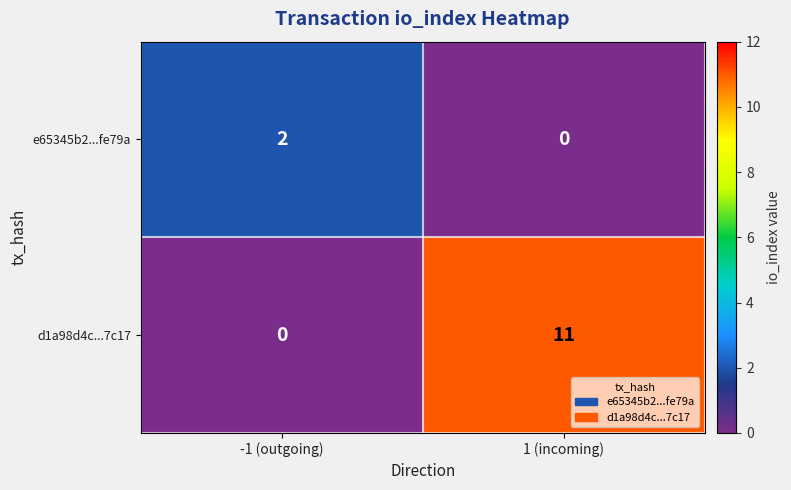

List the labels in order of e65345b2...fe79a value, smallest first.

1 (incoming), -1 (outgoing)